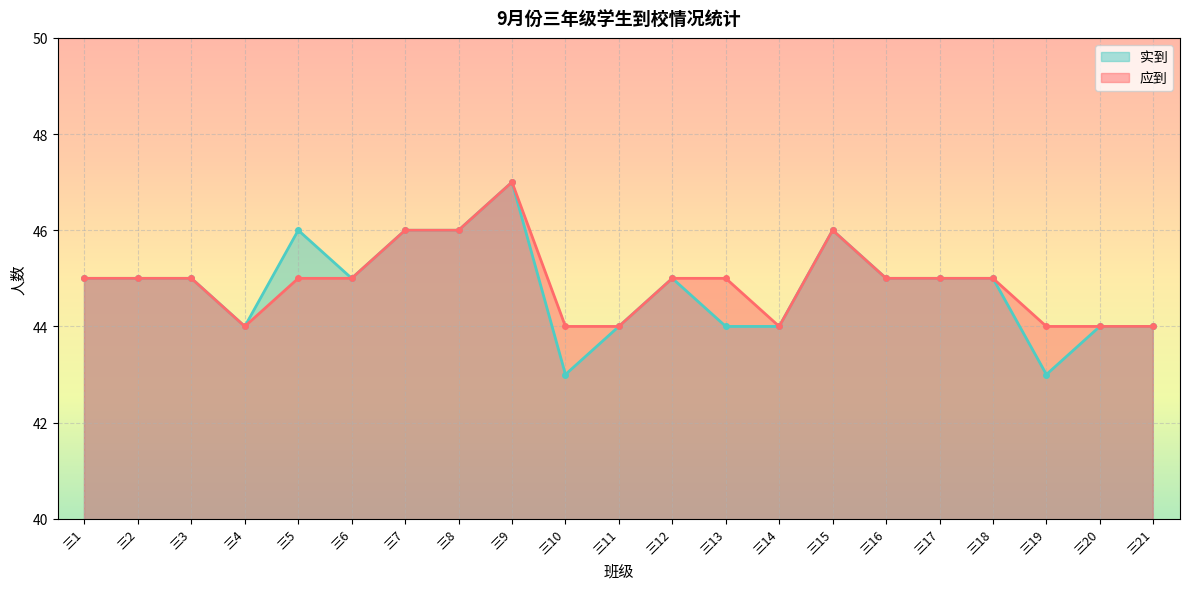

In 实到, how many points are lower than both neighbors (excluding endpoints)?

4